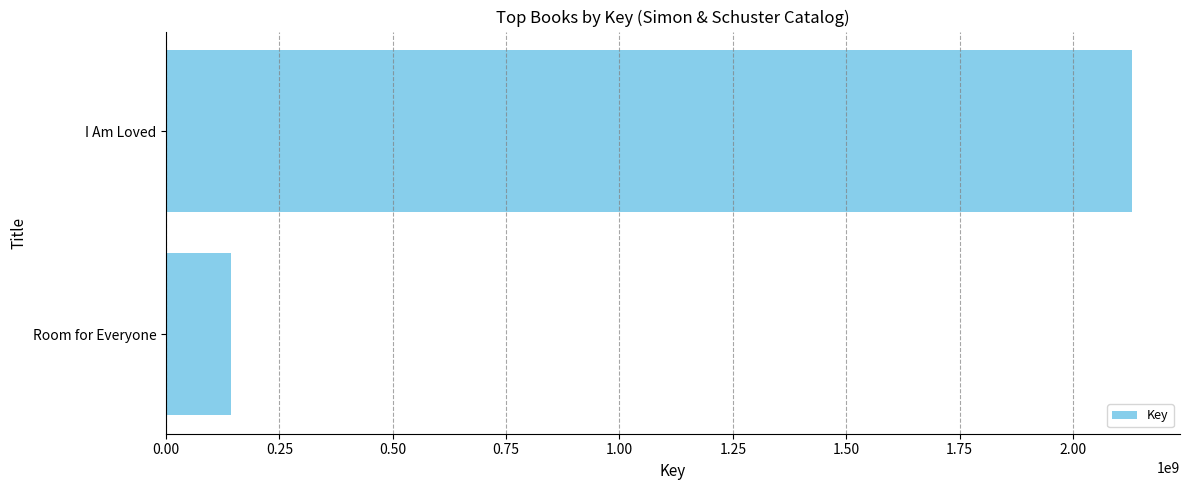

Approximately how many times larger is the value at I Am Loved compared to Room for Everyone?

14.8